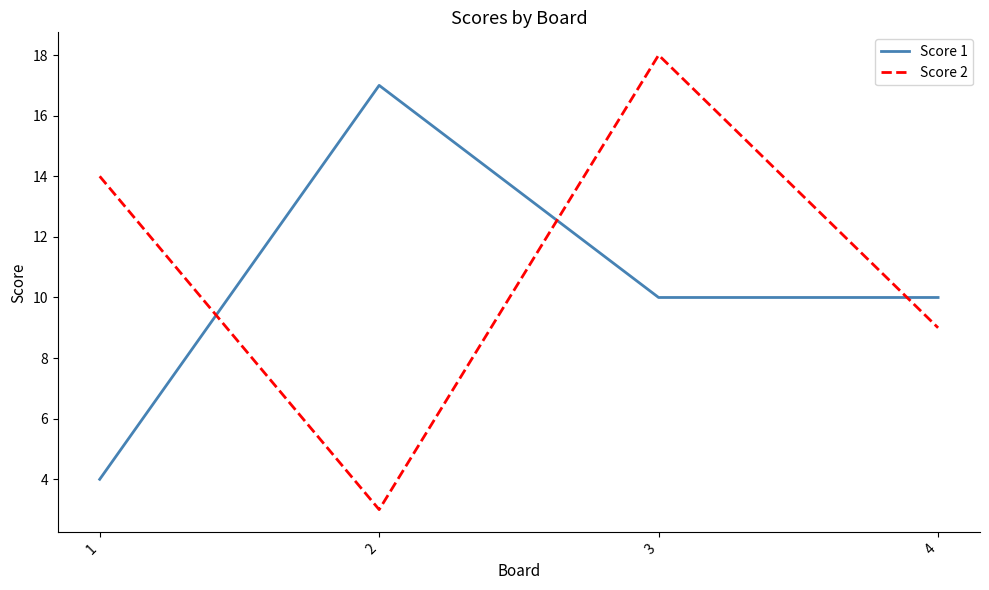

Reading left to right, list all the values displayed in this chart.

Score 1: 1=4	2=17	3=10	4=10
Score 2: 1=14	2=3	3=18	4=9